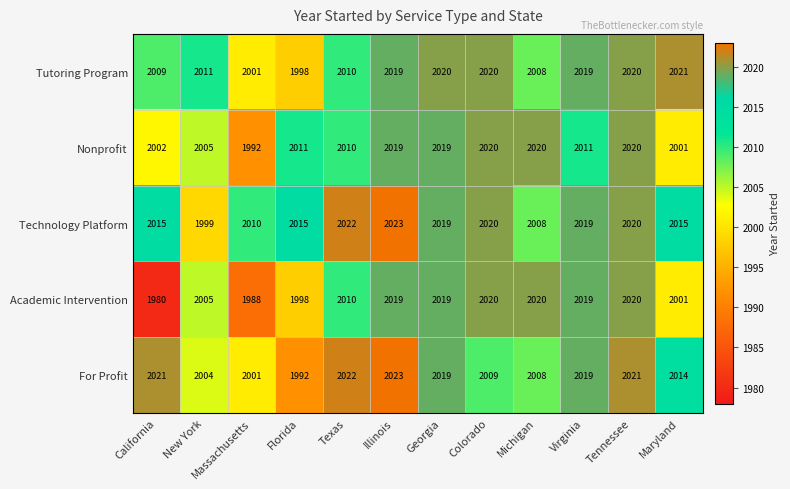

Is the value of For Profit at California greater than the value of Academic Intervention at Colorado?

Yes